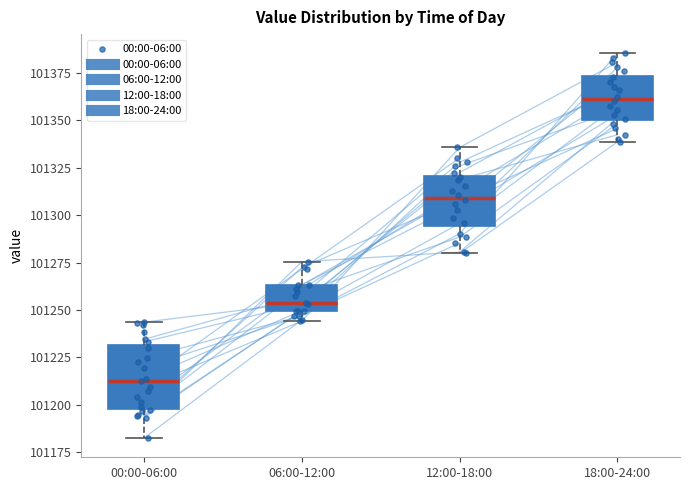

Reading left to right, read every box against the y-axis: the position of its median line, the range the box covers, and the ends of its whiskers. The values are not printed on the chart, so give them approximately, as read against the axis.

00:00-06:00: median 101210, box 101200 to 101230, whiskers 101185 to 101245
06:00-12:00: median 101255, box 101250 to 101265, whiskers 101245 to 101275
12:00-18:00: median 101310, box 101295 to 101320, whiskers 101280 to 101335
18:00-24:00: median 101360, box 101350 to 101375, whiskers 101340 to 101385